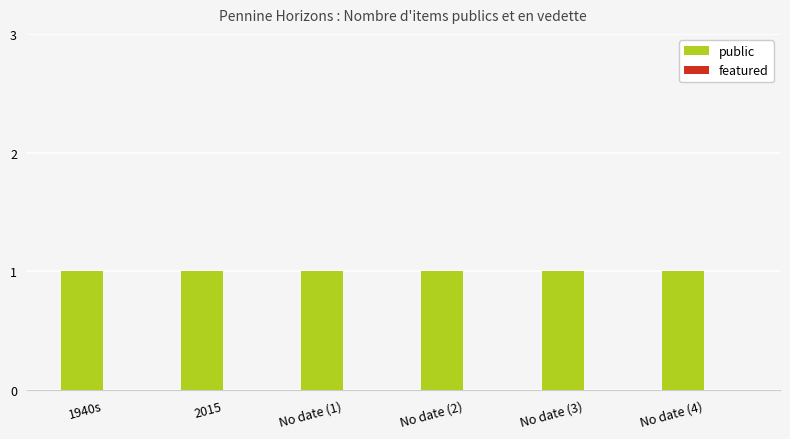

How many bars are there in each group?

2